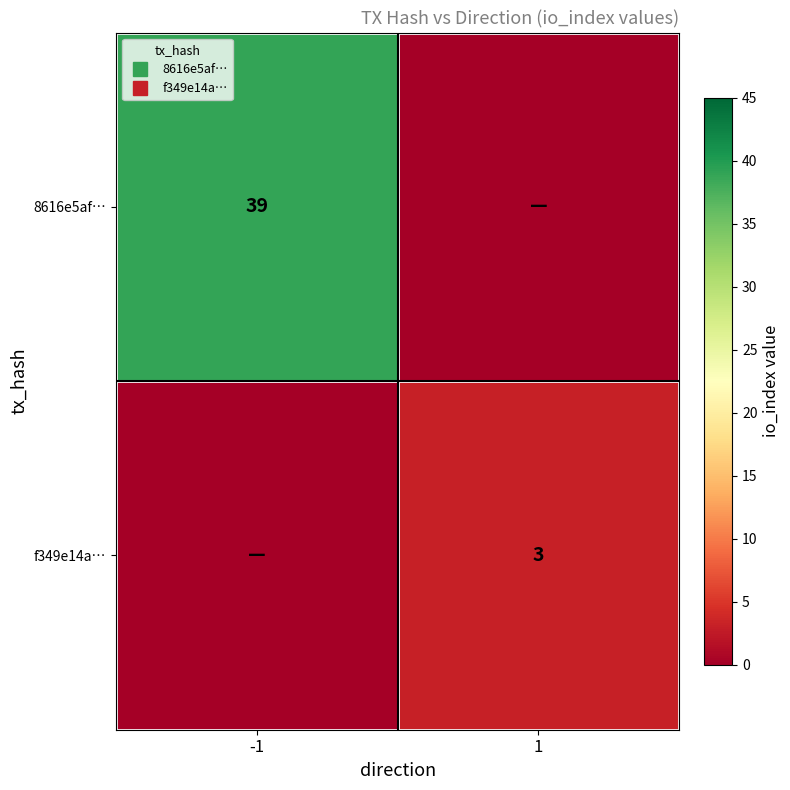

The value of f349e14a… at -1 is 0. True or false?

True